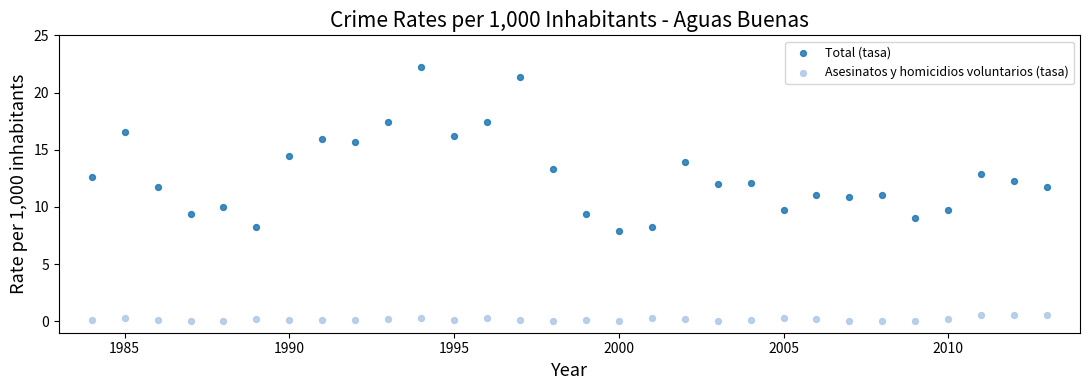

What are all the series names shown in the legend?

Total (tasa), Asesinatos y homicidios voluntarios (tasa)